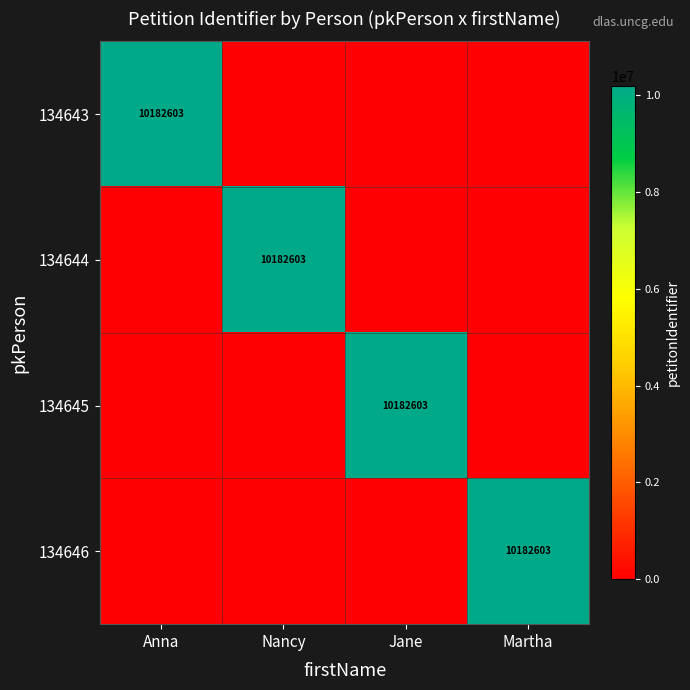

Which has a higher value, Martha or Anna?

Anna